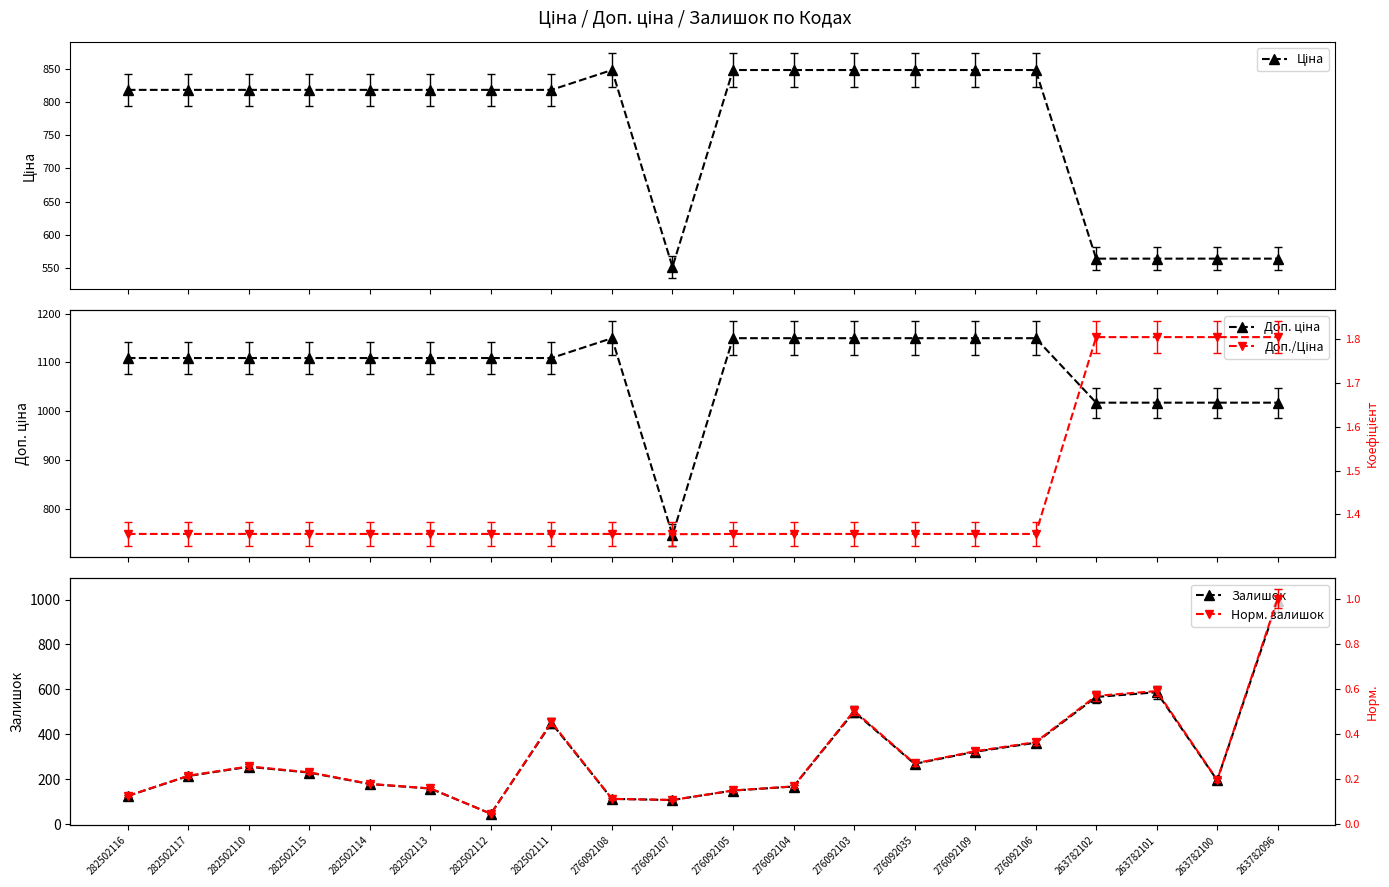

True or false: Норм. залишок and Залишок intersect in this chart.

False